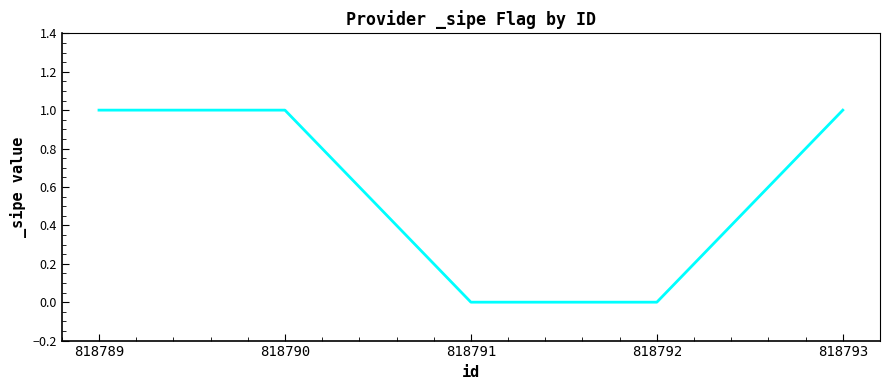

How many lines are shown in the chart?

1